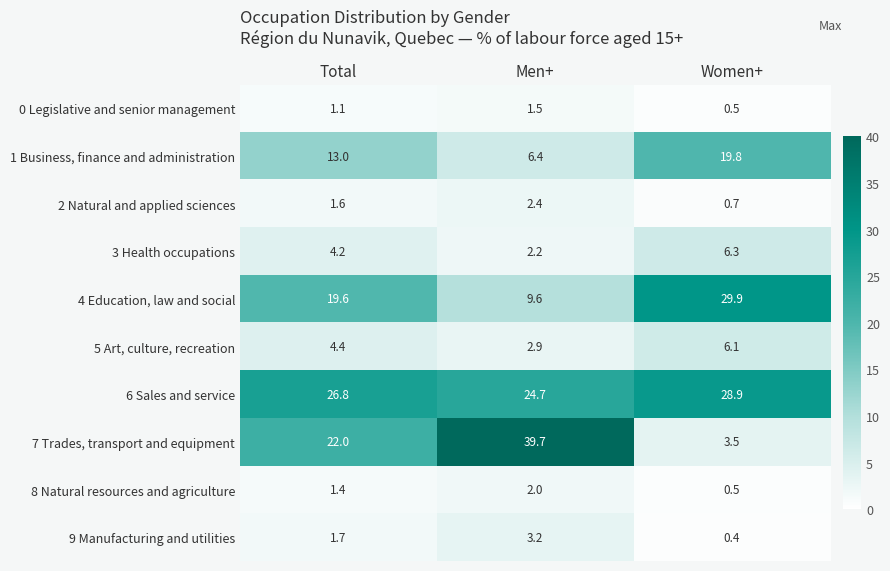

Read the 5 Art, culture, recreation value at Men+.

2.9